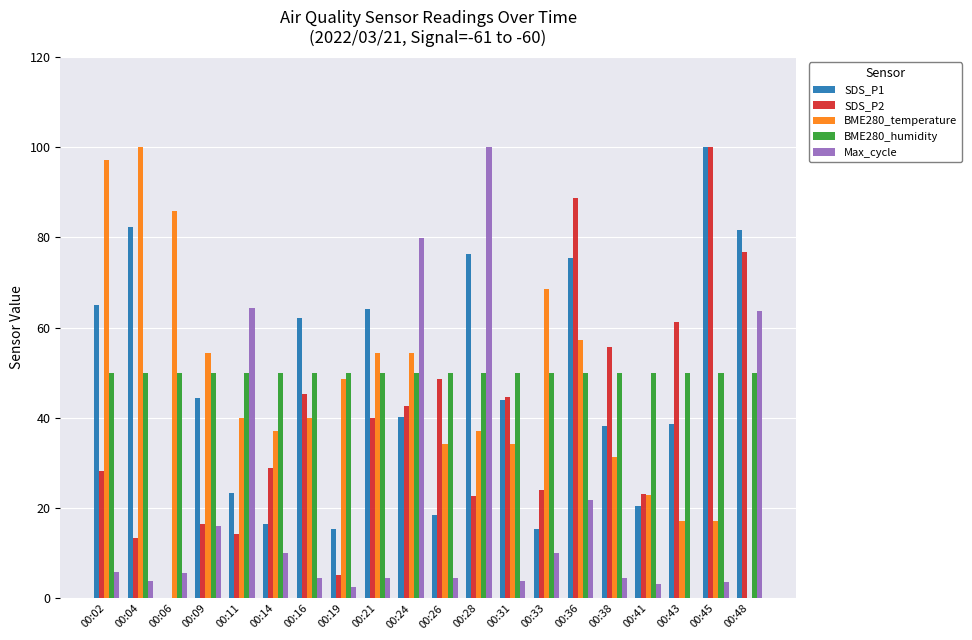

Which series changed the most between 00:02 and 00:41?

BME280_temperature